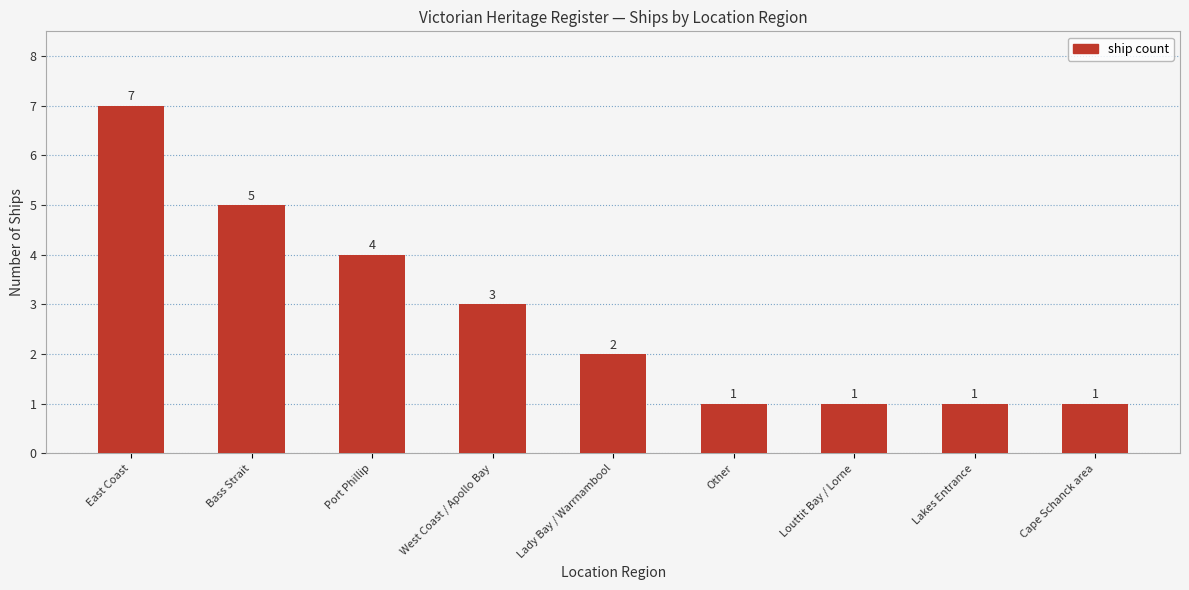

At which category does the chart reach its peak across all series?

East Coast